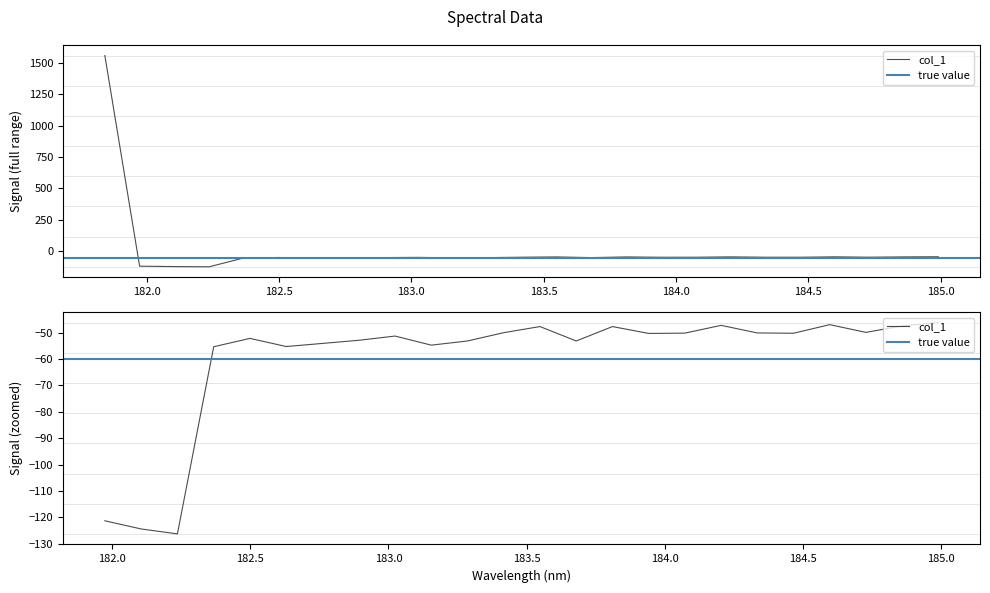

Which label corresponds to the largest value in the chart?

181.8418